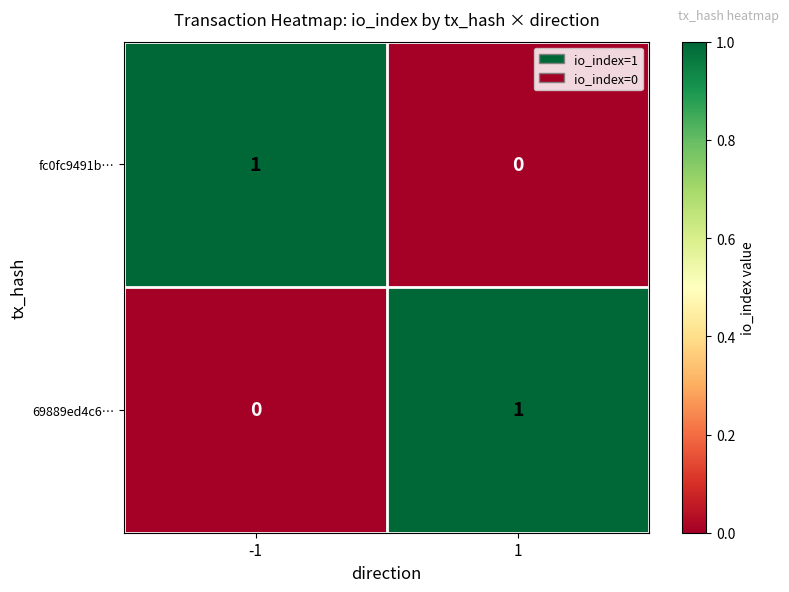

Reading left to right, transcribe all the data shown in this chart.

fc0fc9491b…: -1=1	1=0
69889ed4c6…: -1=0	1=1